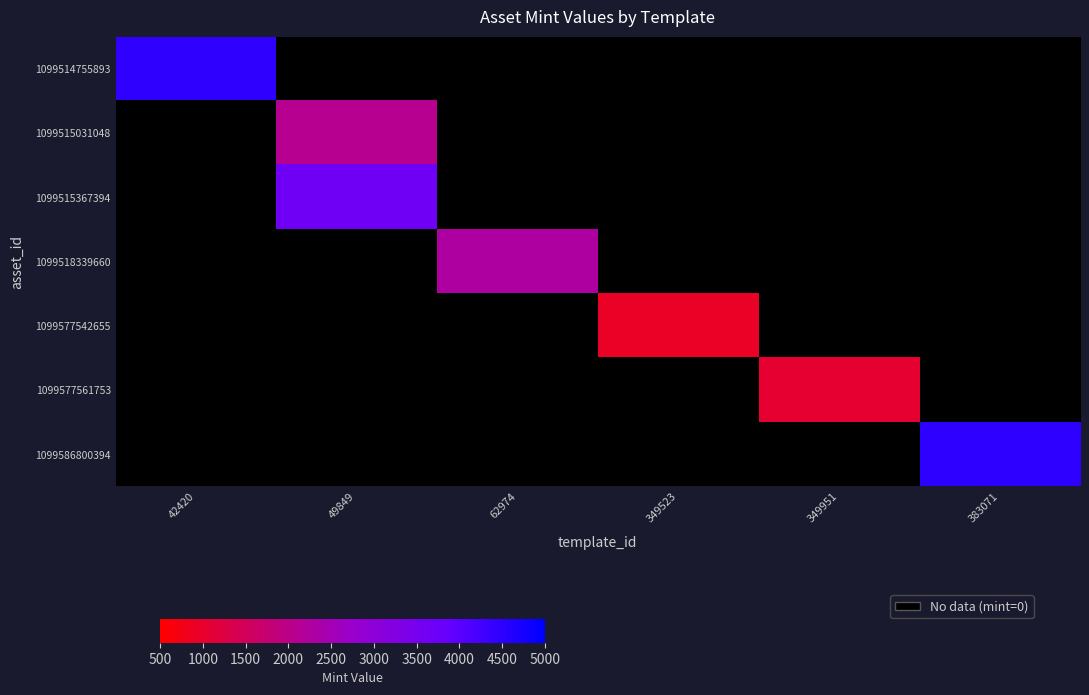

Which series has the largest range (max minus min)?

1099514755893